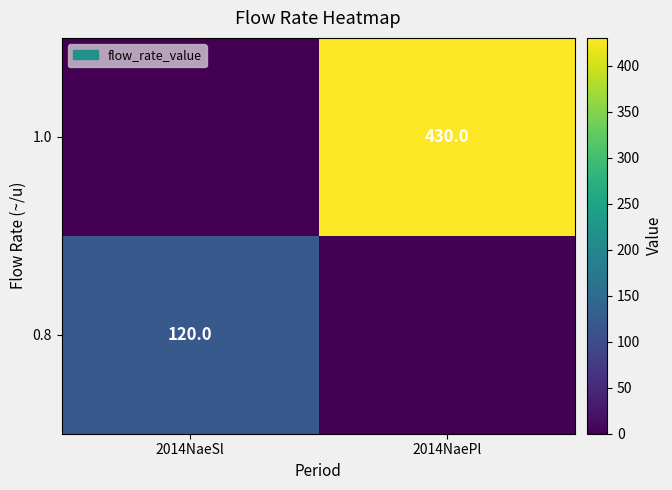

The value of 0.8 at 2014NaeSl is 120. True or false?

True